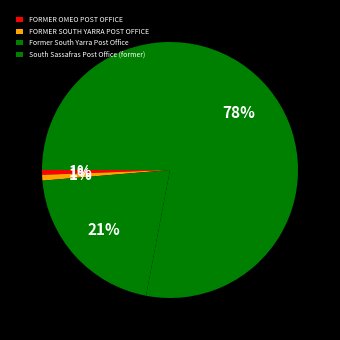

True or false: Former South Yarra Post Office accounts for 21% of the total.

True